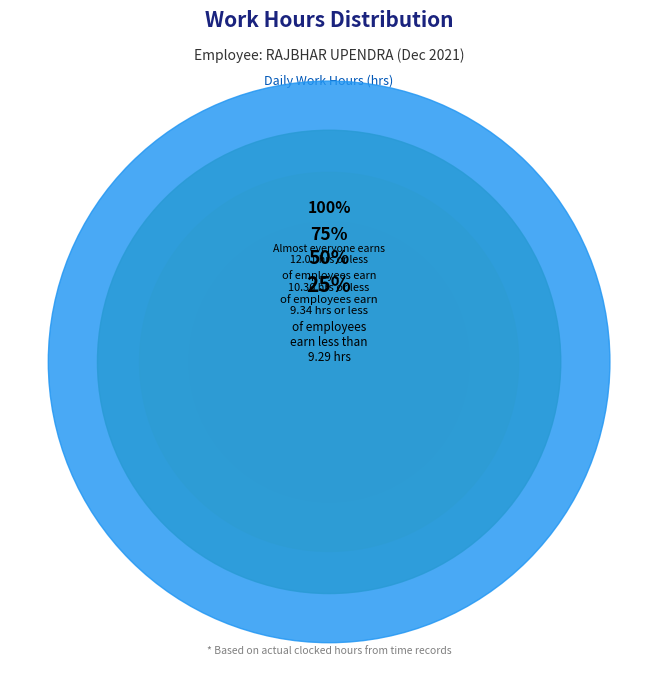

True or false: Tue 30 accounts for 1% of the total.

False